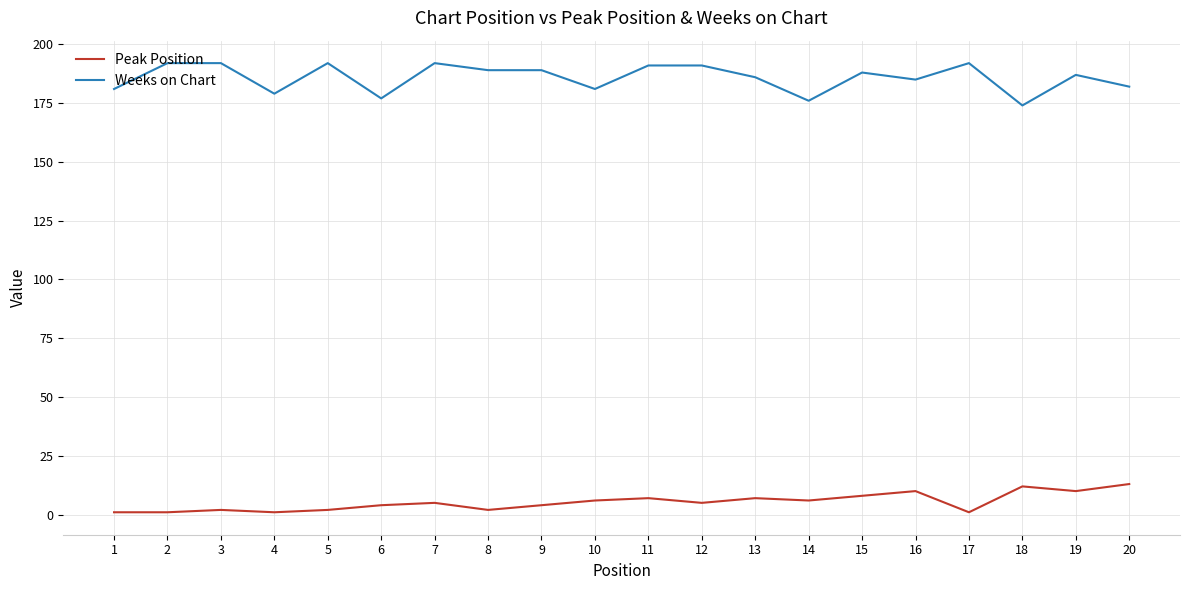

What value does the Weeks on Chart series have at 9, to the nearest 10?

190